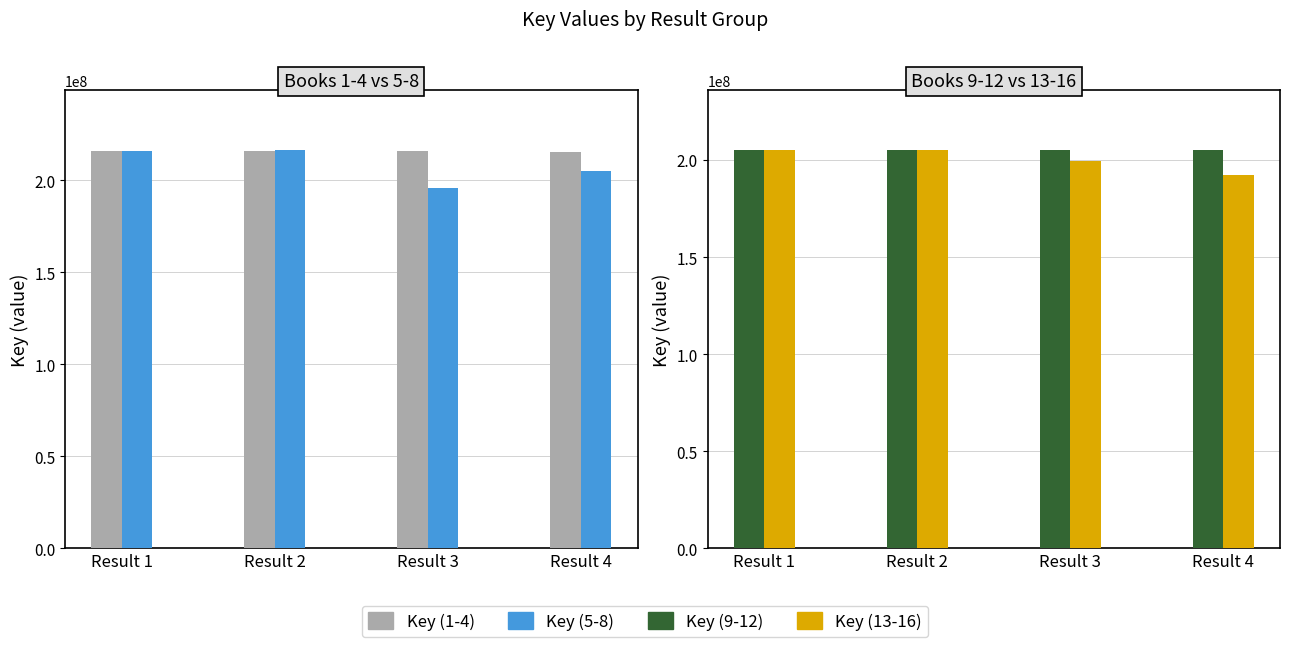

The Key (5-8) series shows 41729189 at Result 4. True or false?

False